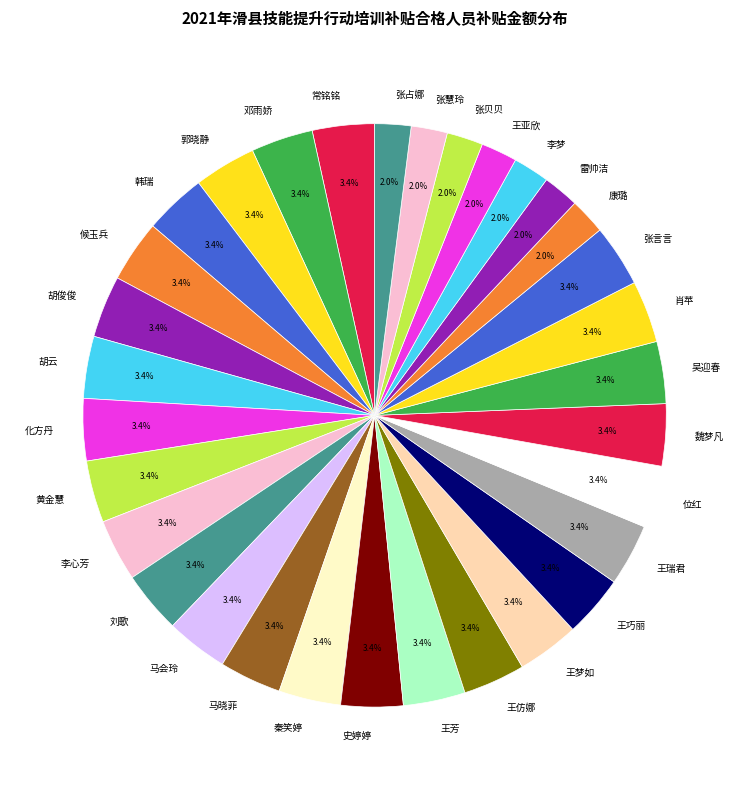

How many segments does this pie chart have?

32